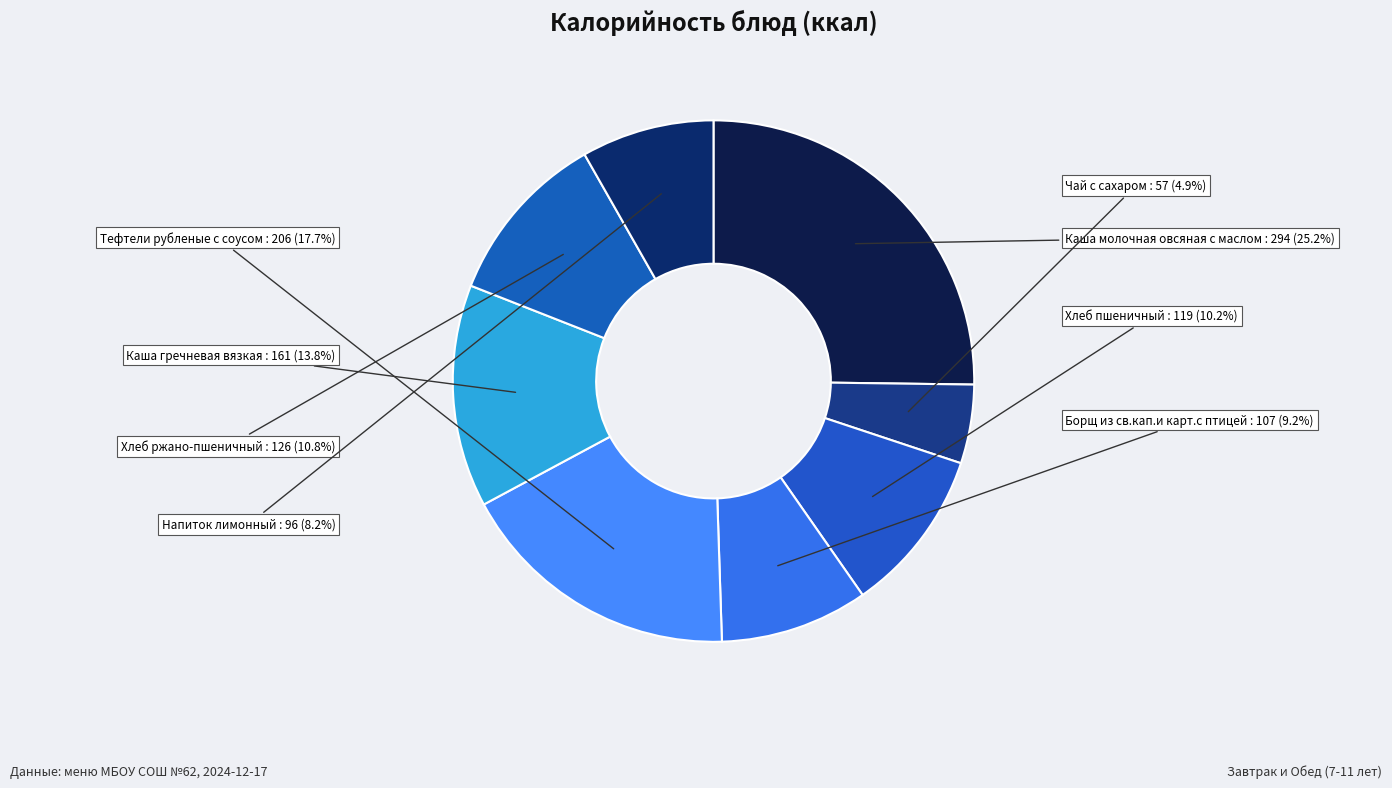

Rank the categories by value from highest to lowest.

Каша молочная овсяная с маслом, Тефтели рубленые с соусом, Каша гречневая вязкая, Хлеб ржано-пшеничный, Хлеб пшеничный, Борщ из св.кап.и карт.с птицей, Напиток лимонный, Чай с сахаром